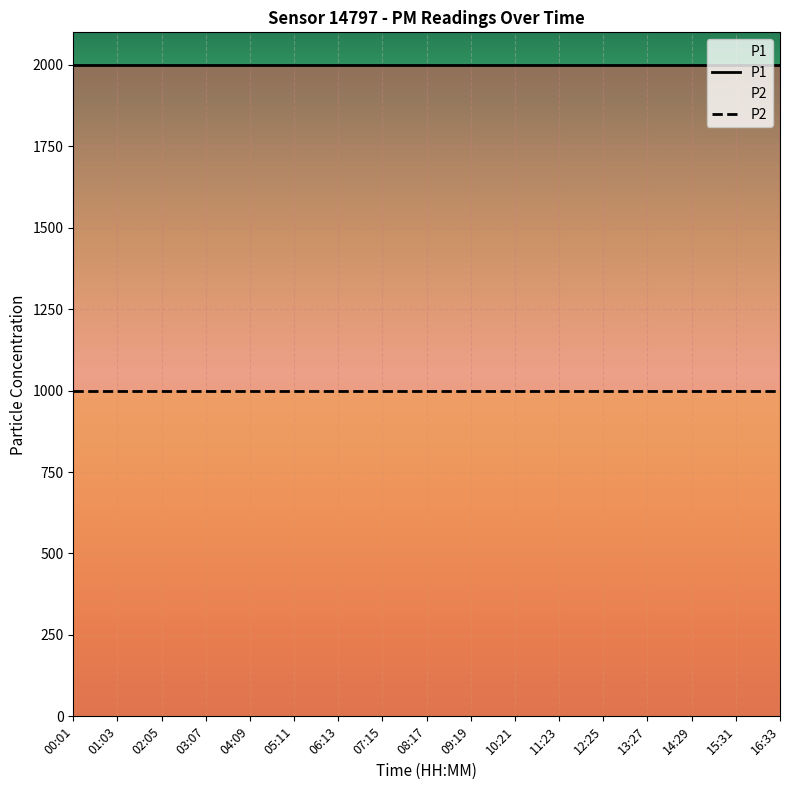

Reading left to right, transcribe all the data shown in this chart.

P1: 00:01=1999.9	01:03=1999.9	02:05=1999.9	03:07=1999.9	04:09=1999.9	05:11=1999.9	06:13=1999.9	07:15=1999.9	08:17=1999.9	09:19=1999.9	10:21=1999.9	11:23=1999.9	12:25=1999.9	13:27=1999.9	14:29=1999.9	15:31=1999.9	16:33=1999.9
P2: 00:01=999.9	01:03=999.9	02:05=999.9	03:07=999.9	04:09=999.9	05:11=999.9	06:13=999.9	07:15=999.9	08:17=999.9	09:19=999.9	10:21=999.9	11:23=999.9	12:25=999.9	13:27=999.9	14:29=999.9	15:31=999.9	16:33=999.9